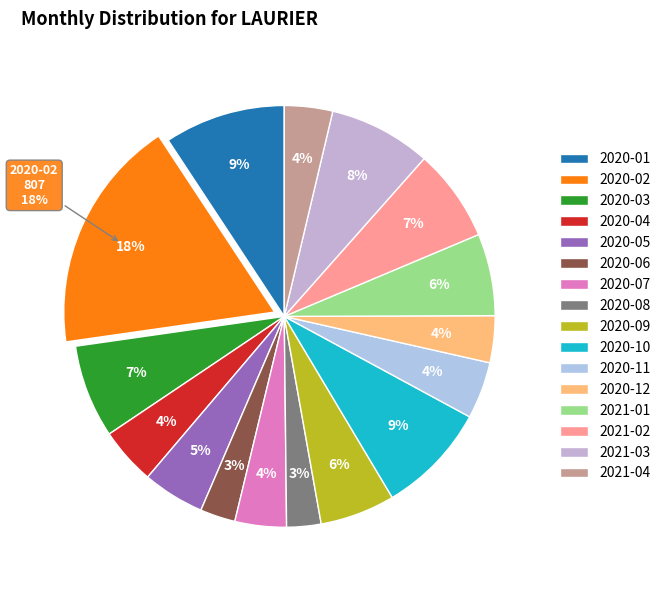

Does 2021-02 represent more than half of the total?

No